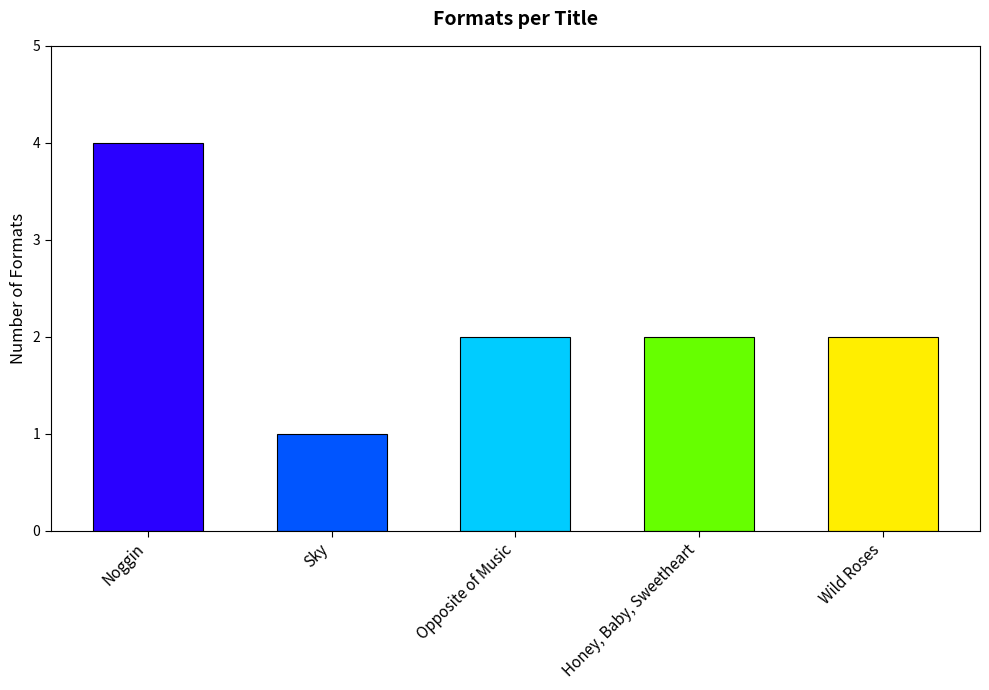

What is the label of the 1st bar from the left?

Noggin